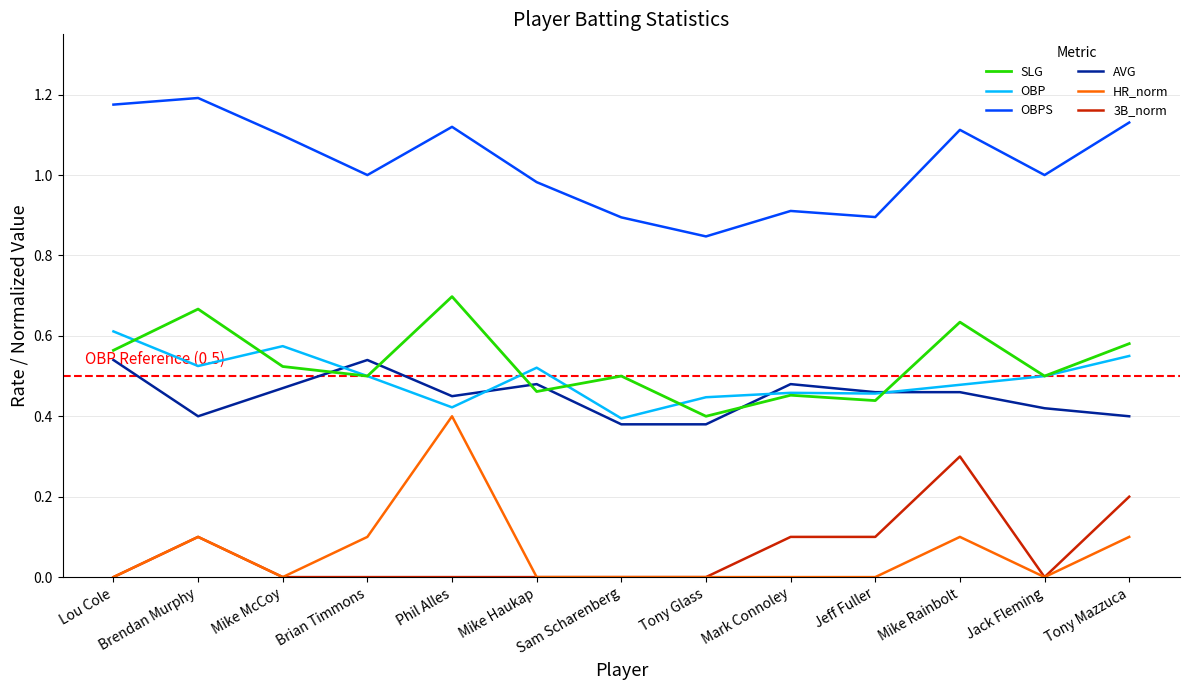

What is the spread (max minus min) of values at Jeff Fuller?

0.9